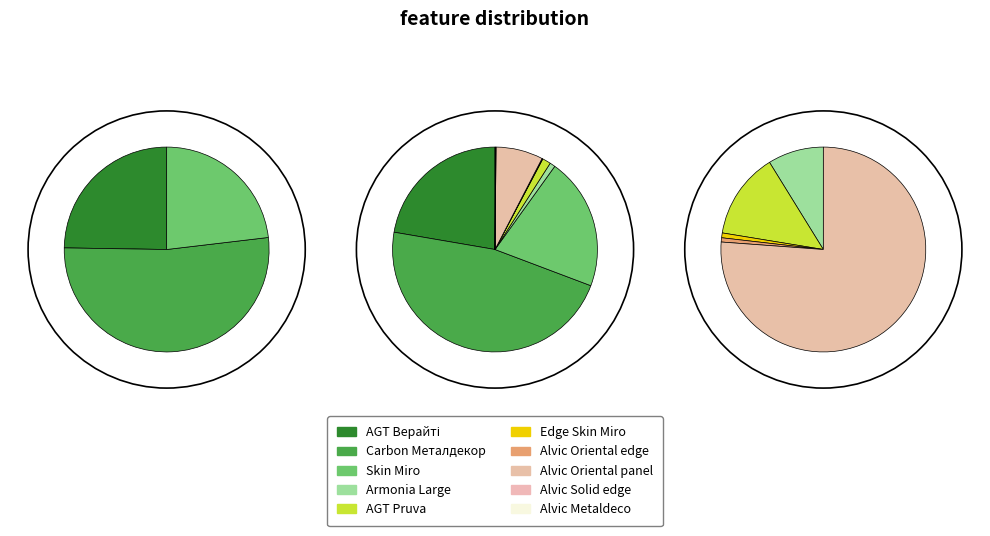

Combined, do Edge Skin Miro and Alvic Metaldeco edge account for over 50%?

No